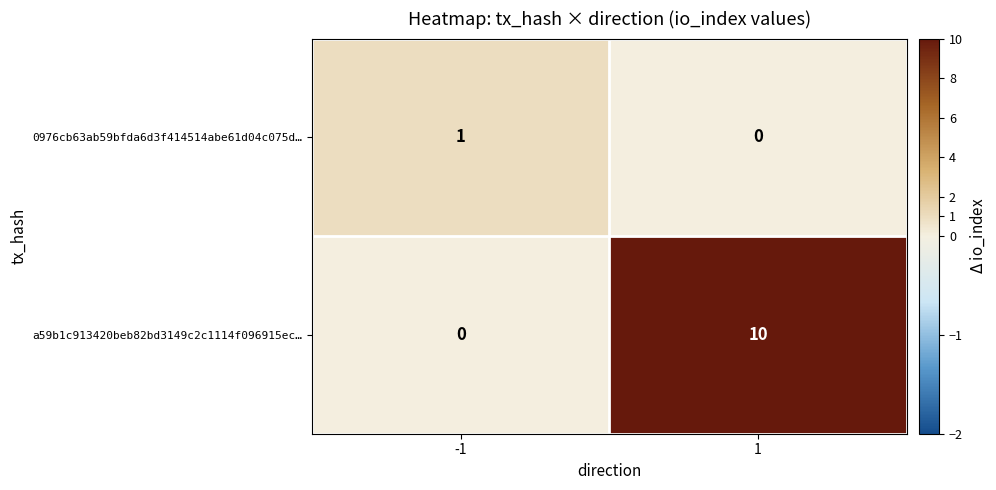

What is the maximum value shown in the chart?

10